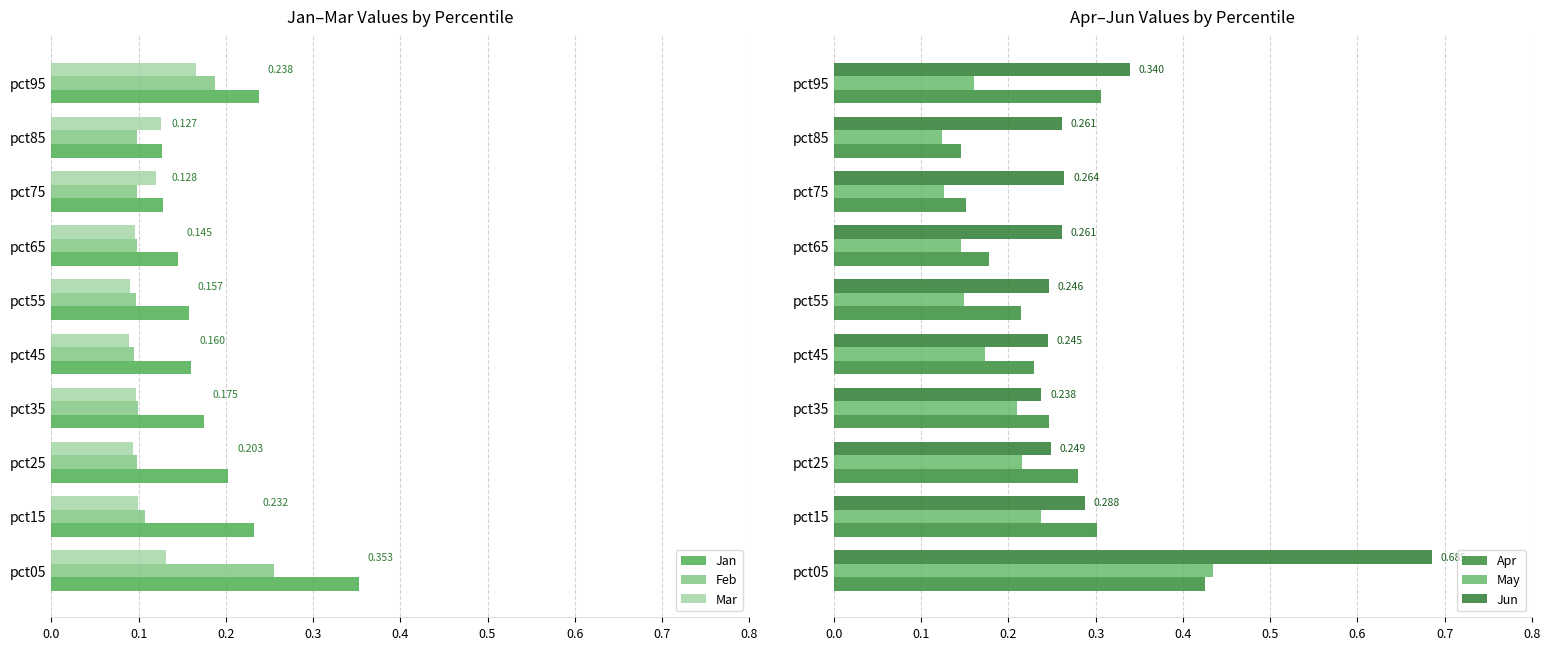

What is the average value of the Apr series?

0.2